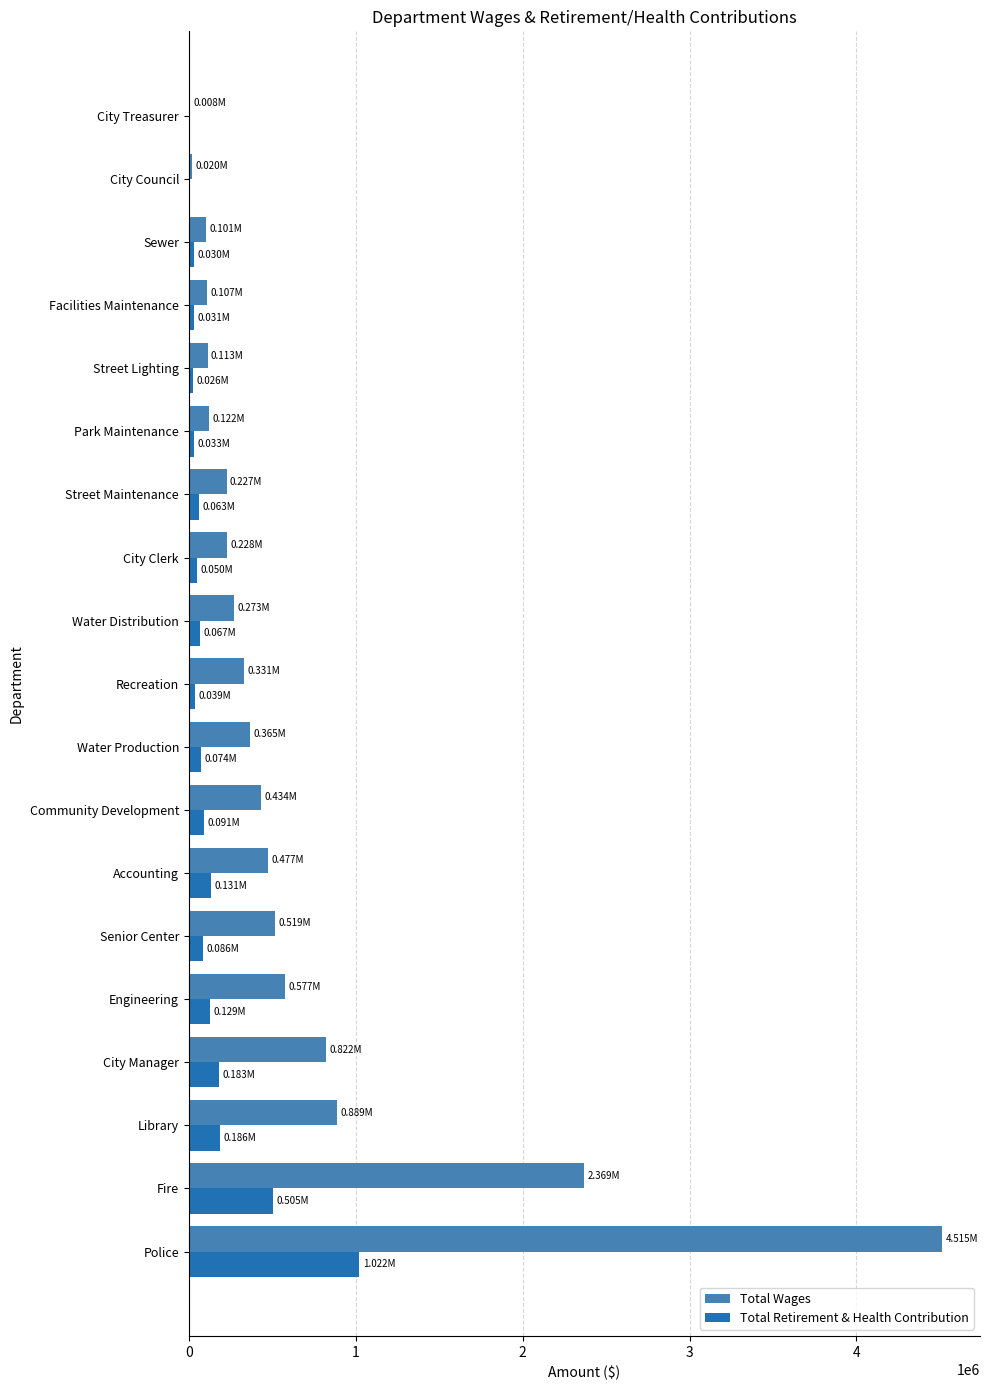

What are all the series names shown in the legend?

Total Wages, Total Retirement & Health Contribution